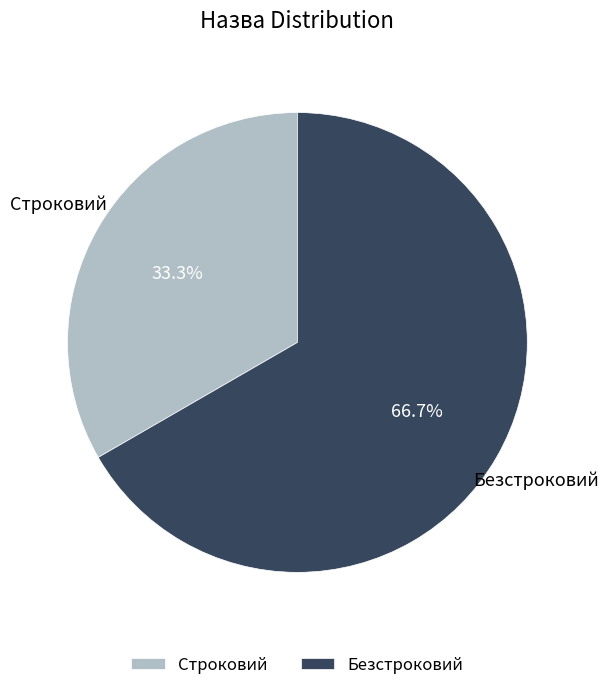

Is it true that Строковий is 47% of the pie?

False